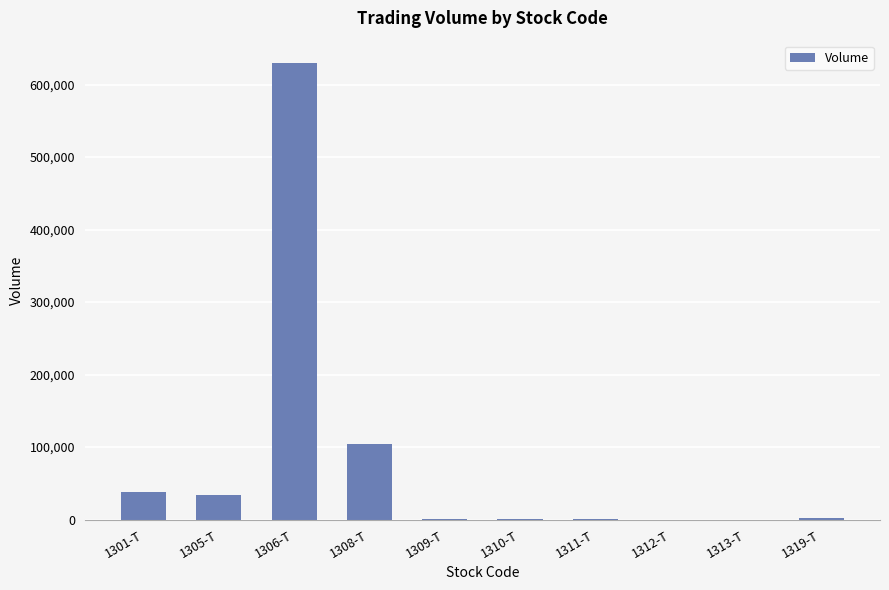

What is the change in value from 1301-T to 1308-T?

+66200